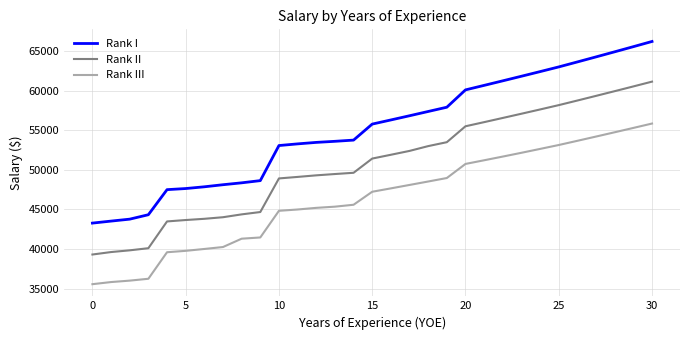

Which series has the largest total across all categories?

Rank I